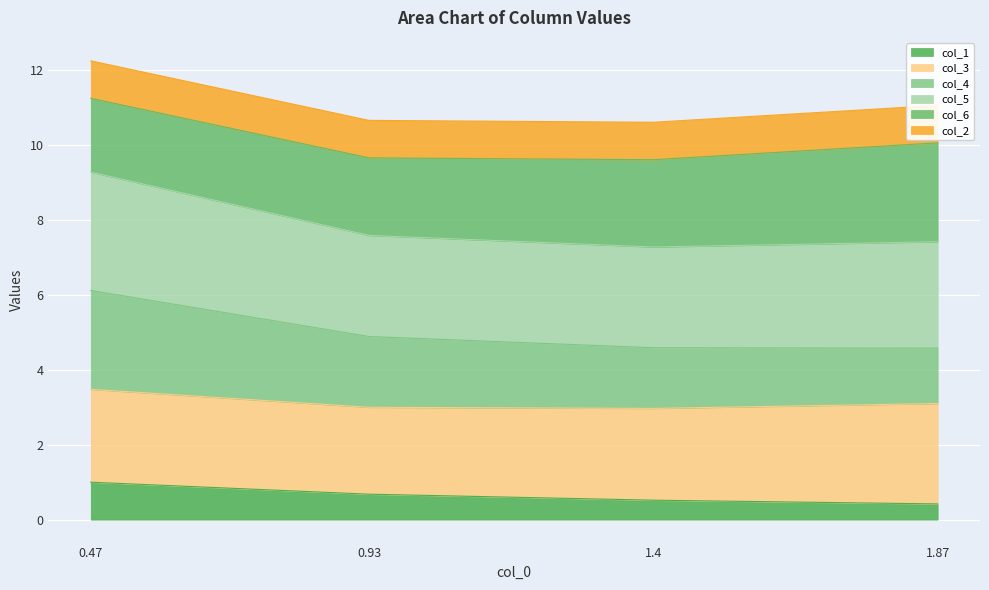

True or false: col_4 has more than 1 interior local peaks.

False